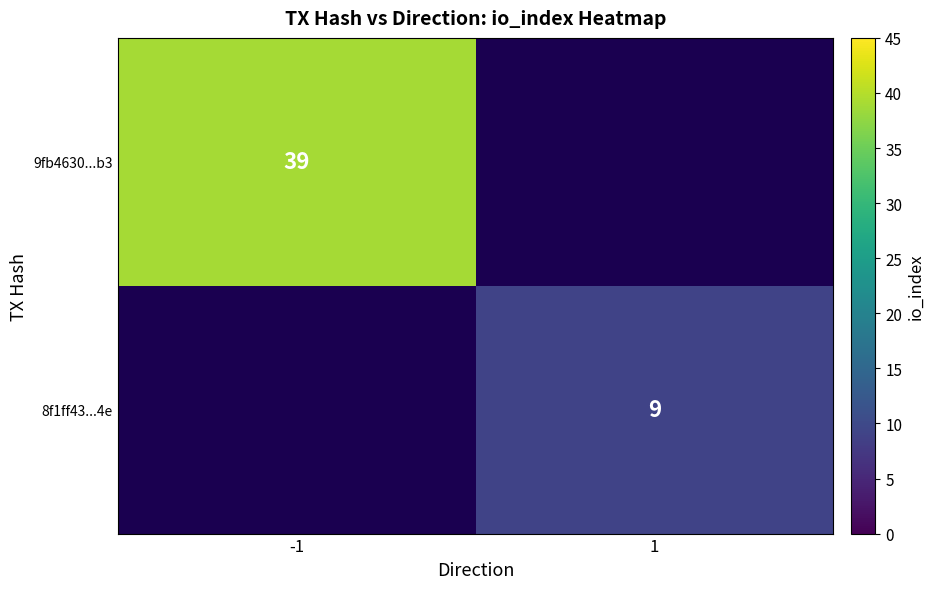

The value of 9fb4630...b3 at -1 is 39. True or false?

True